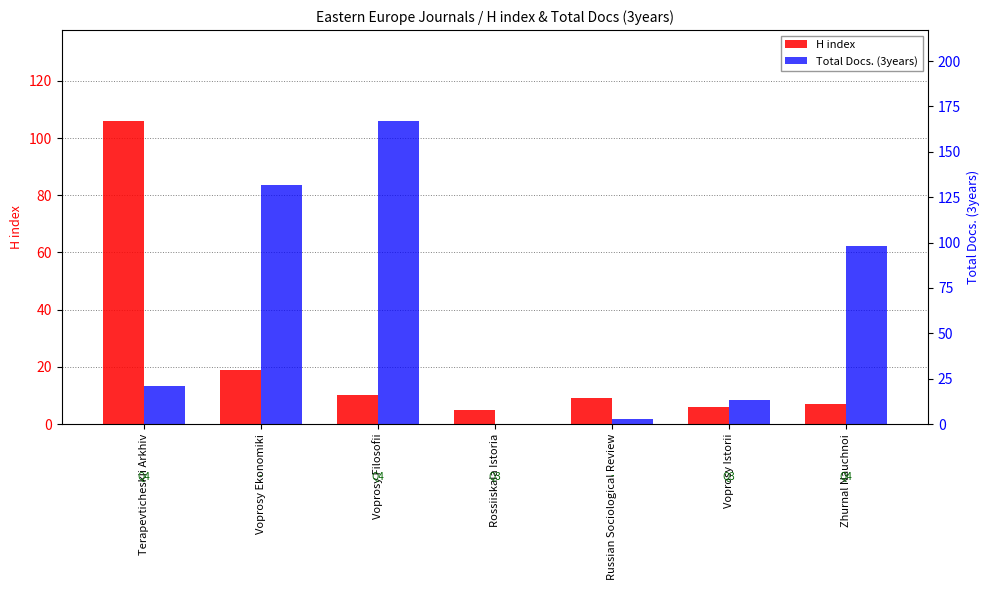

Reading left to right, what are all the values shown in this chart?

H index: 106	19	10	5	9	6	7
Total Docs. (3years): 21	132	167	0	3	13	98